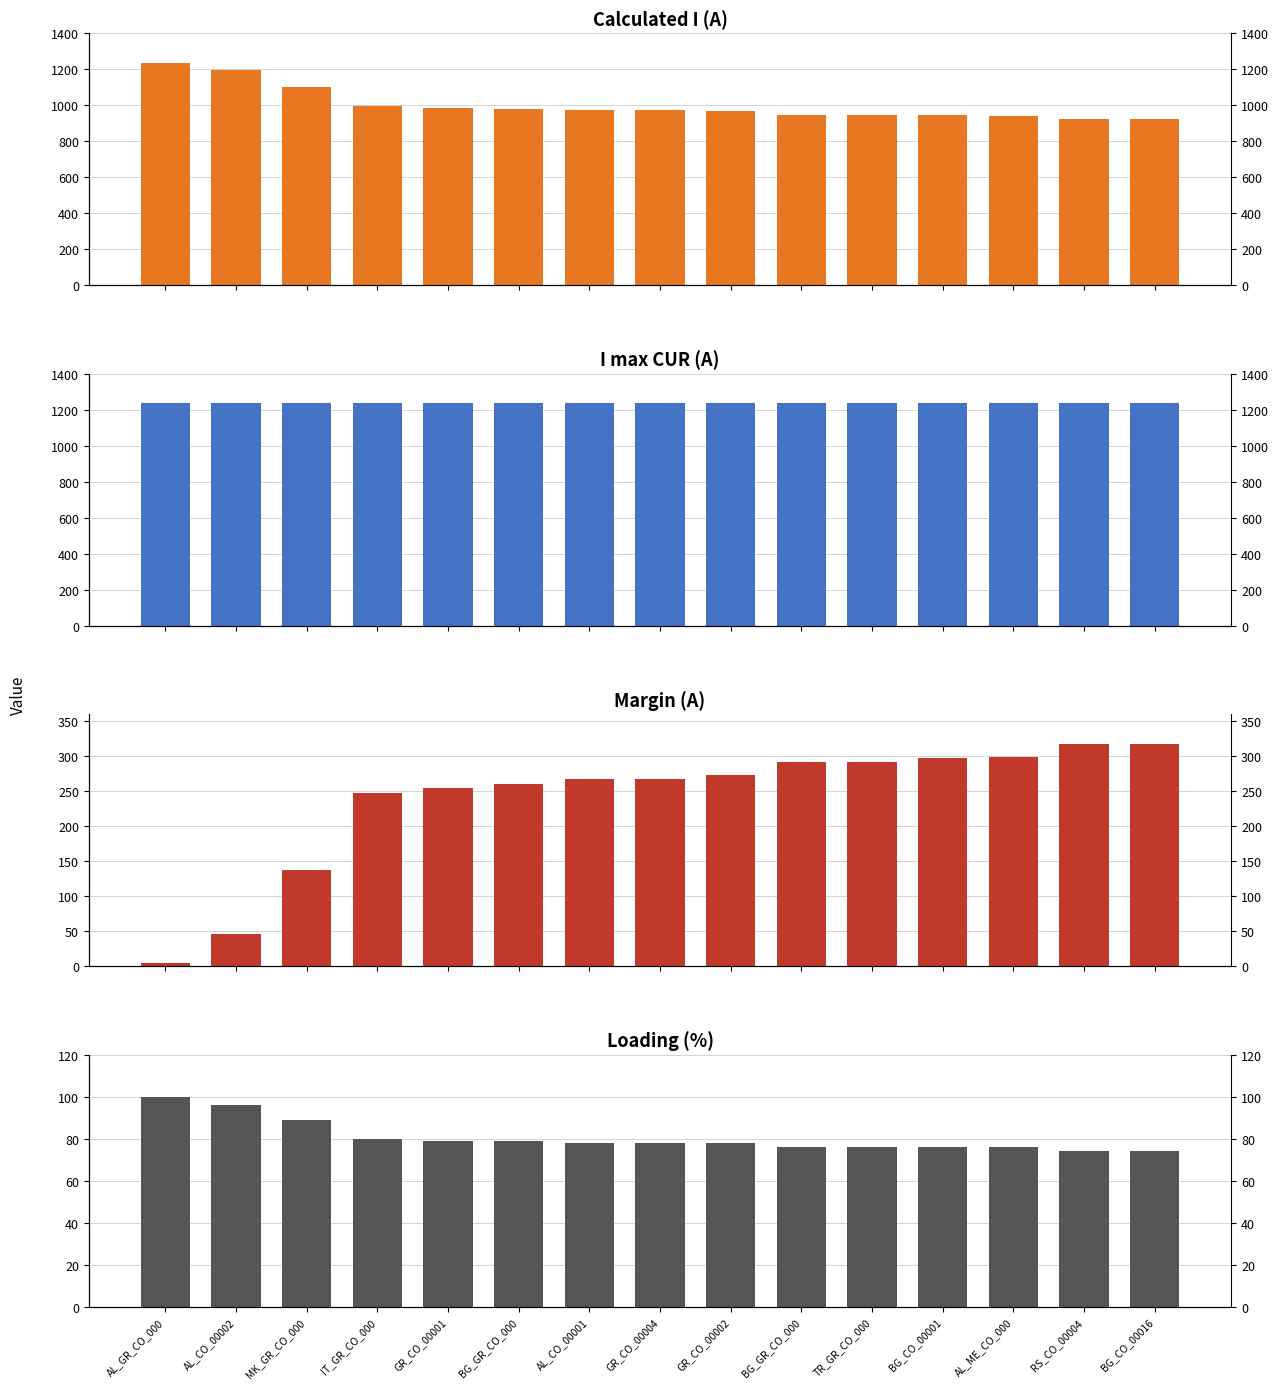

How many groups of bars are there?

15